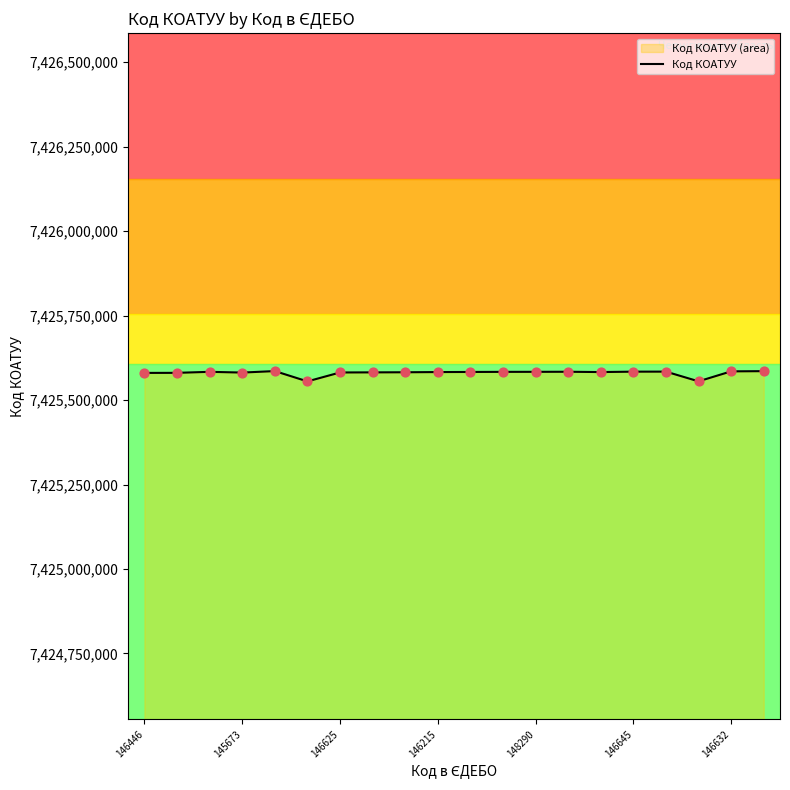

What is the minimum value for Код КОАТУУ?

7425555200